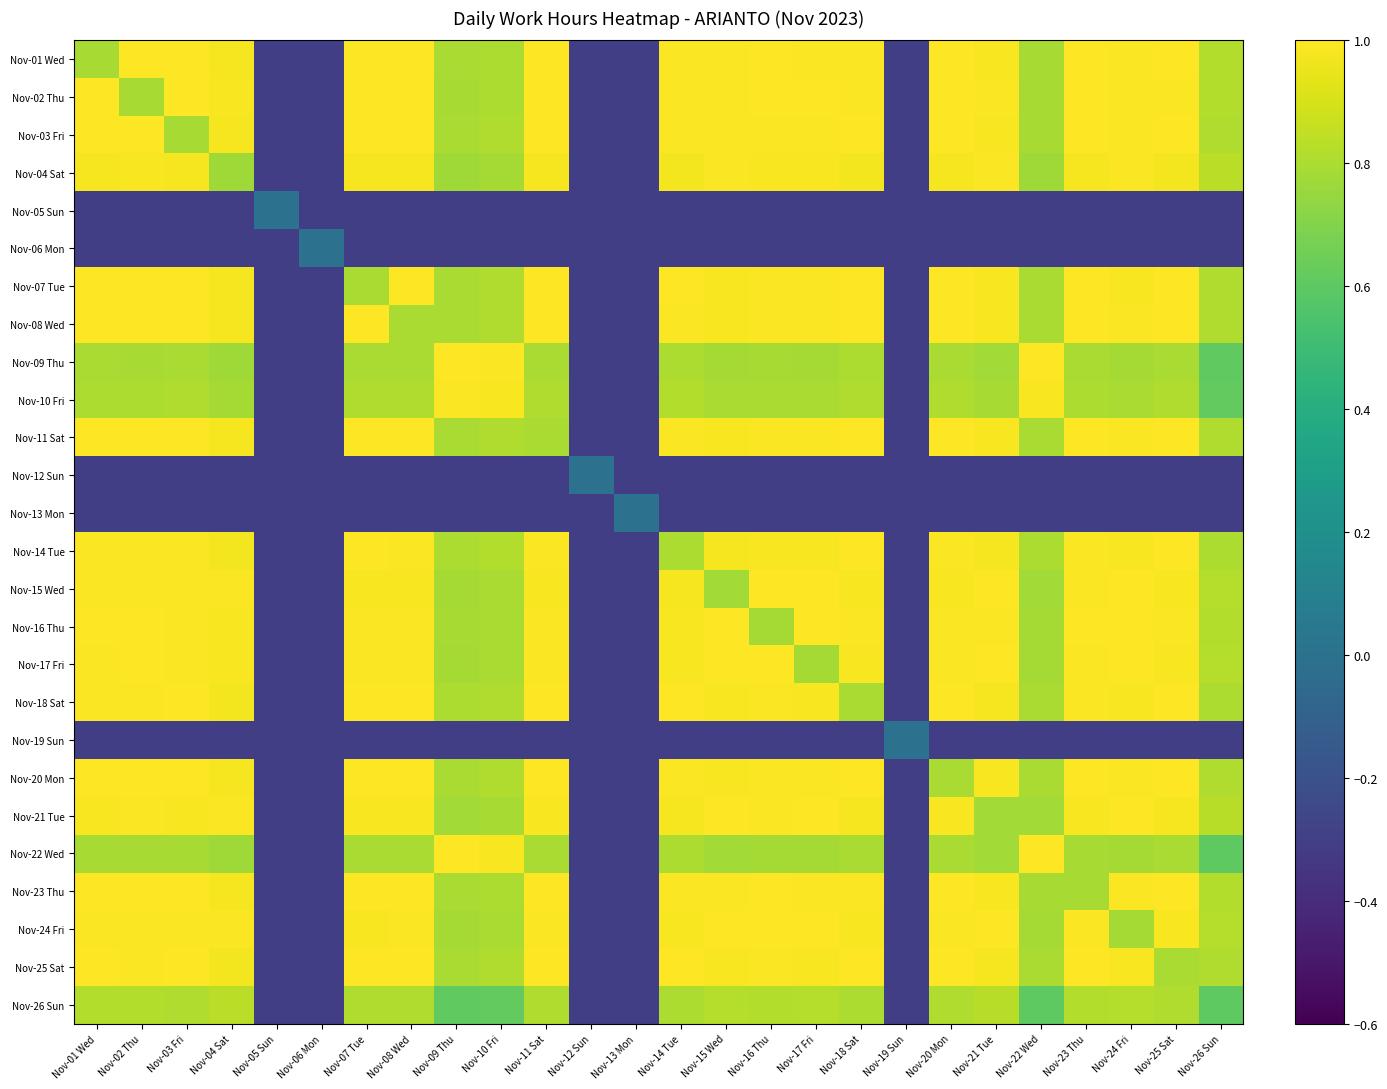

Which series has the widest spread of values?

Nov-01 Wed